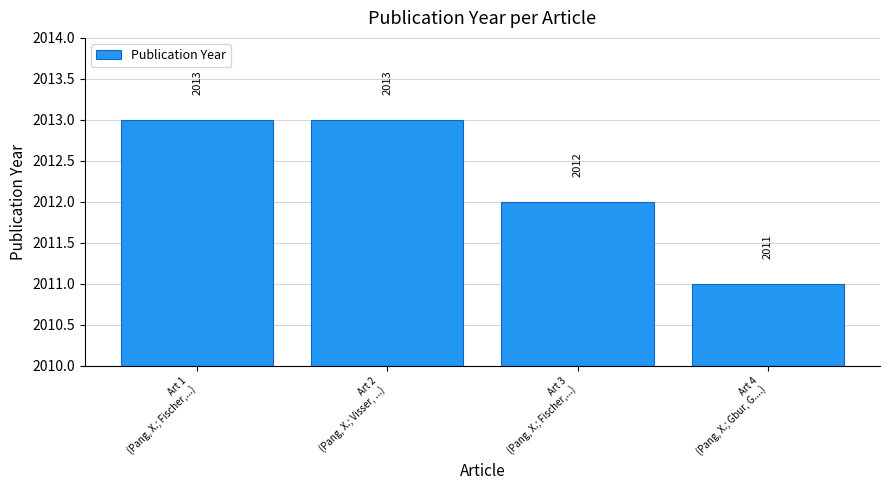

What is the value of the 2nd bar from the left?

2013